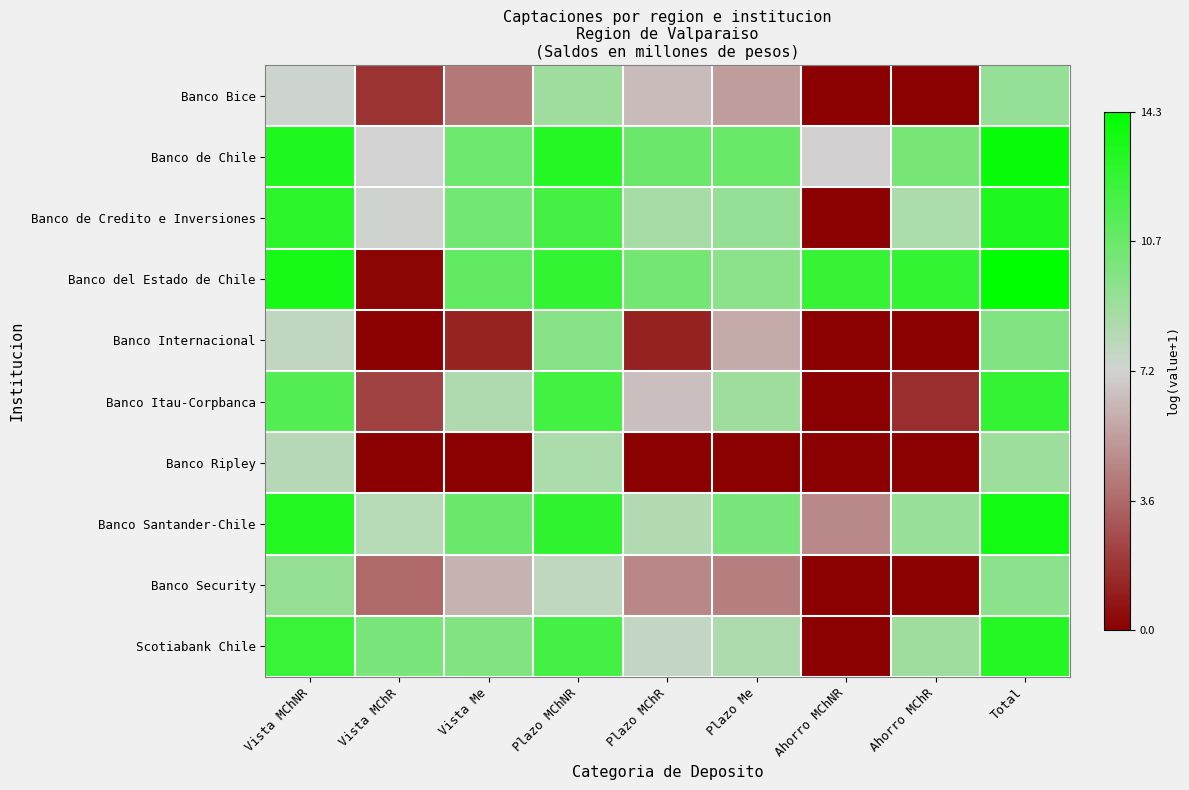

Reading right to left, what are all the values shown in this chart?

Banco Bice: Total=9.2	Ahorro MChR=0.0	Ahorro MChNR=0.0	Plazo Me=5.4	Plazo MChR=6.4	Plazo MChNR=8.9	Vista Me=4.1	Vista MChR=1.8	Vista MChNR=7.4
Banco de Chile: Total=14.0	Ahorro MChR=10.3	Ahorro MChNR=7.1	Plazo Me=10.7	Plazo MChR=10.7	Plazo MChNR=13.0	Vista Me=10.6	Vista MChR=7.1	Vista MChNR=13.2
Banco de Credito e Inversiones: Total=13.2	Ahorro MChR=8.5	Ahorro MChNR=0.0	Plazo Me=9.2	Plazo MChR=8.7	Plazo MChNR=12.0	Vista Me=10.4	Vista MChR=7.3	Vista MChNR=12.8
Banco del Estado de Chile: Total=14.3	Ahorro MChR=12.5	Ahorro MChNR=12.5	Plazo Me=9.6	Plazo MChR=10.4	Plazo MChNR=12.5	Vista Me=11.0	Vista MChR=0.2	Vista MChNR=13.5
Banco Internacional: Total=9.9	Ahorro MChR=0.0	Ahorro MChNR=0.0	Plazo Me=5.8	Plazo MChR=1.1	Plazo MChNR=9.7	Vista Me=1.2	Vista MChR=0.0	Vista MChNR=7.8
Banco Itau-Corpbanca: Total=12.5	Ahorro MChR=1.6	Ahorro MChNR=0.0	Plazo Me=8.9	Plazo MChR=6.5	Plazo MChNR=12.1	Vista Me=8.4	Vista MChR=2.3	Vista MChNR=11.4
Banco Ripley: Total=9.0	Ahorro MChR=0.0	Ahorro MChNR=0.0	Plazo Me=0.0	Plazo MChR=0.0	Plazo MChNR=8.5	Vista Me=0.0	Vista MChR=0.0	Vista MChNR=8.1
Banco Santander-Chile: Total=13.7	Ahorro MChR=9.1	Ahorro MChNR=4.7	Plazo Me=10.1	Plazo MChR=8.3	Plazo MChNR=12.6	Vista Me=10.7	Vista MChR=8.1	Vista MChNR=13.1
Banco Security: Total=9.5	Ahorro MChR=0.0	Ahorro MChNR=0.0	Plazo Me=4.4	Plazo MChR=4.6	Plazo MChNR=7.8	Vista Me=6.1	Vista MChR=3.6	Vista MChNR=9.3
Scotiabank Chile: Total=13.1	Ahorro MChR=8.9	Ahorro MChNR=0.0	Plazo Me=8.4	Plazo MChR=7.7	Plazo MChNR=12.0	Vista Me=9.9	Vista MChR=10.2	Vista MChNR=12.4